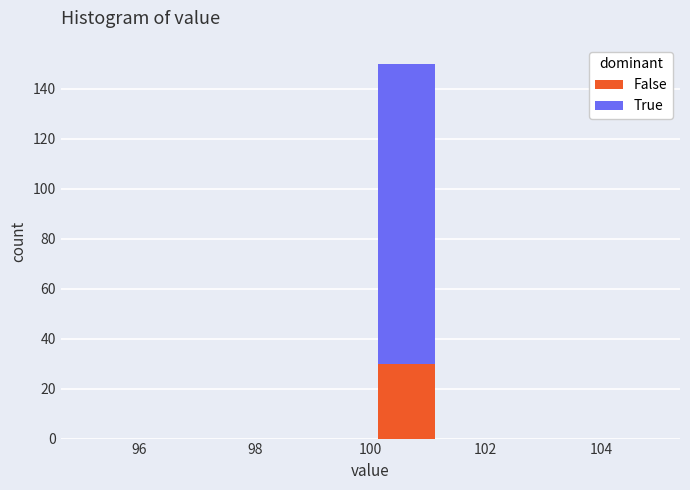

Reading left to right, list every stacked bar in this chart as the range it spans on the x-axis followed by its total height. Neither the bar edges nor the heights are printed on the chart, so give them approximately, as read against the axes.

95.00 to 96.25: 0
96.25 to 97.50: 0
97.50 to 98.75: 0
98.75 to 100.00: 0
100.00 to 101.25: 150
101.25 to 102.50: 0
102.50 to 103.75: 0
103.75 to 105.00: 0